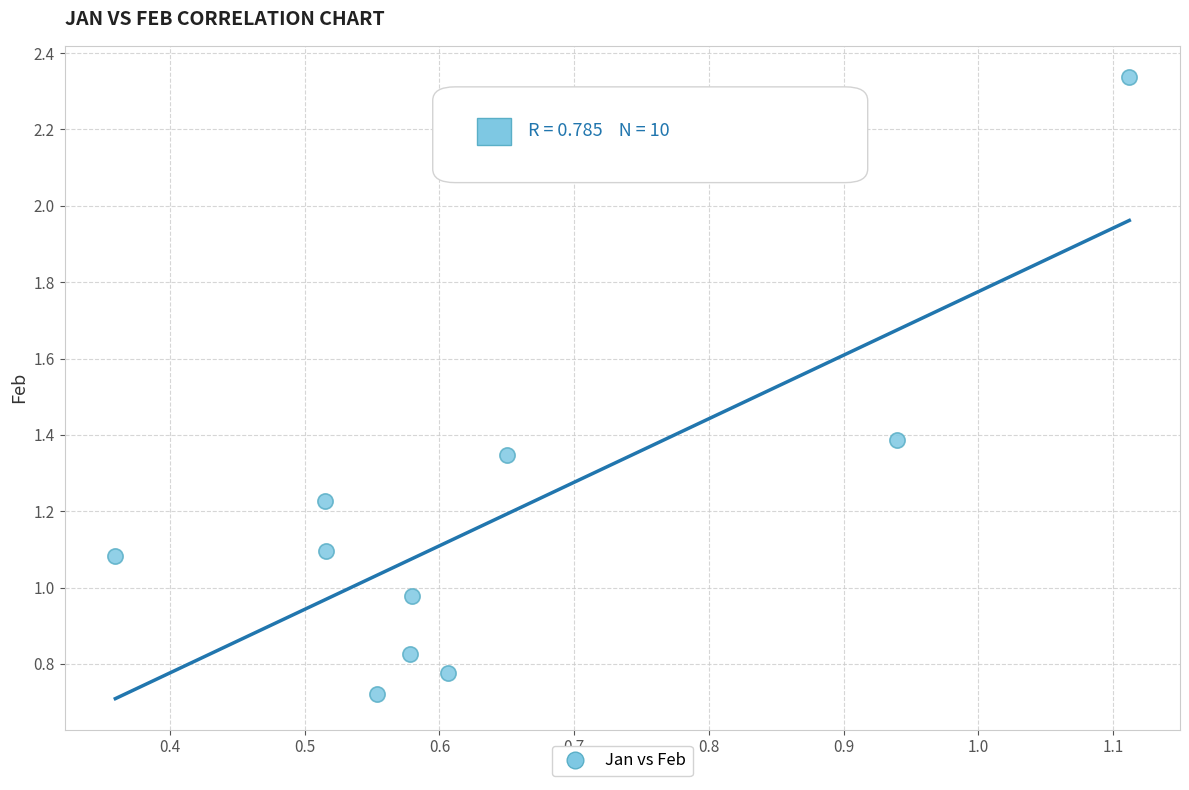

What is the average X value?

0.6